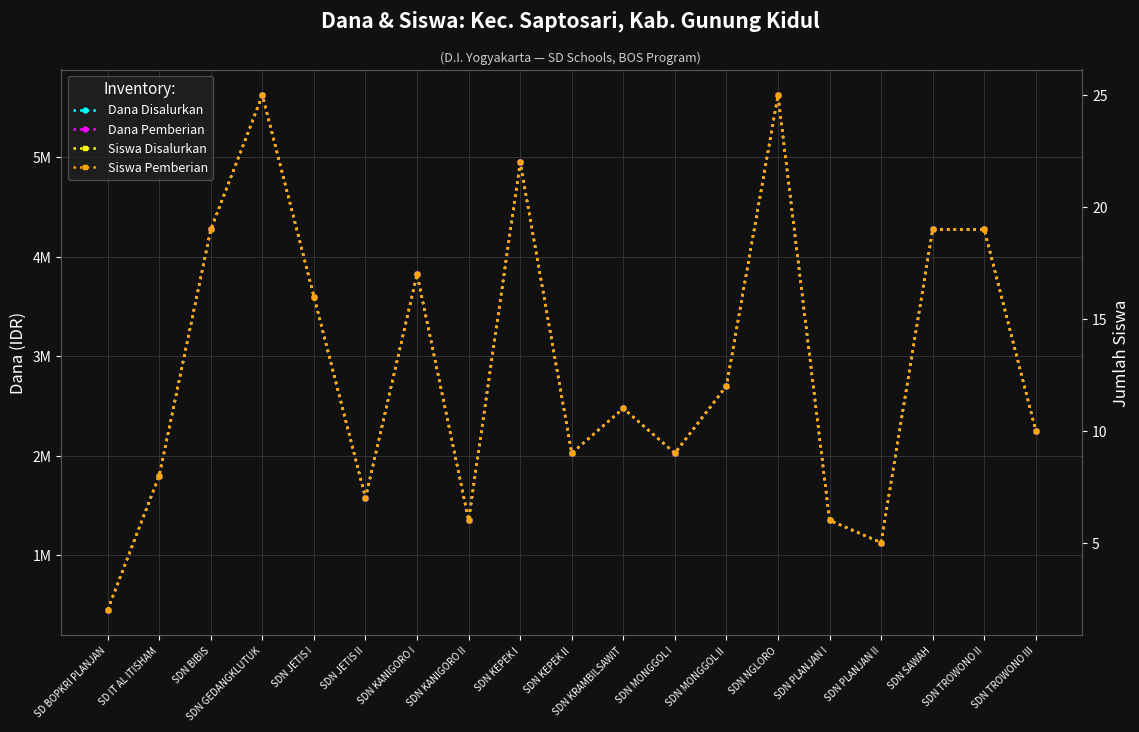

Where does the Siswa Pemberian series first go above 11?

SDN BIBIS